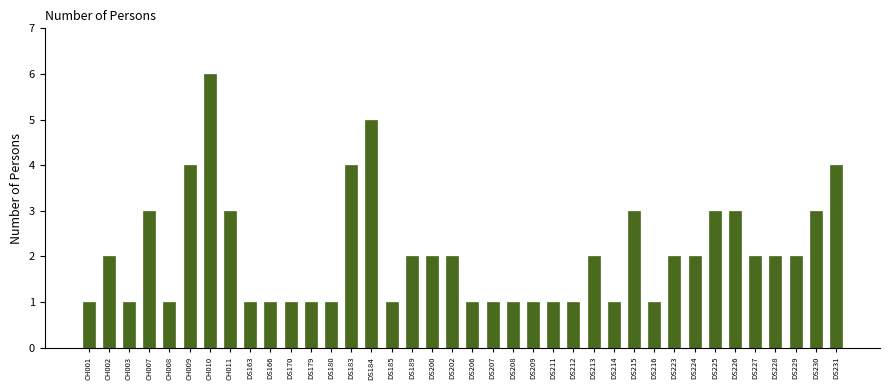

What is the difference between the values at DS224 and DS184?

3